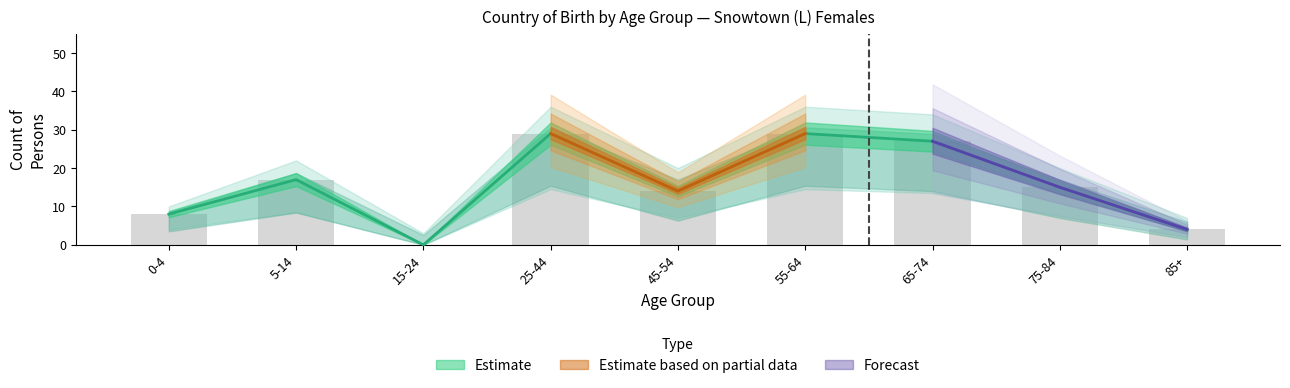

Which has a higher value, 75-84 or 0-4?

75-84